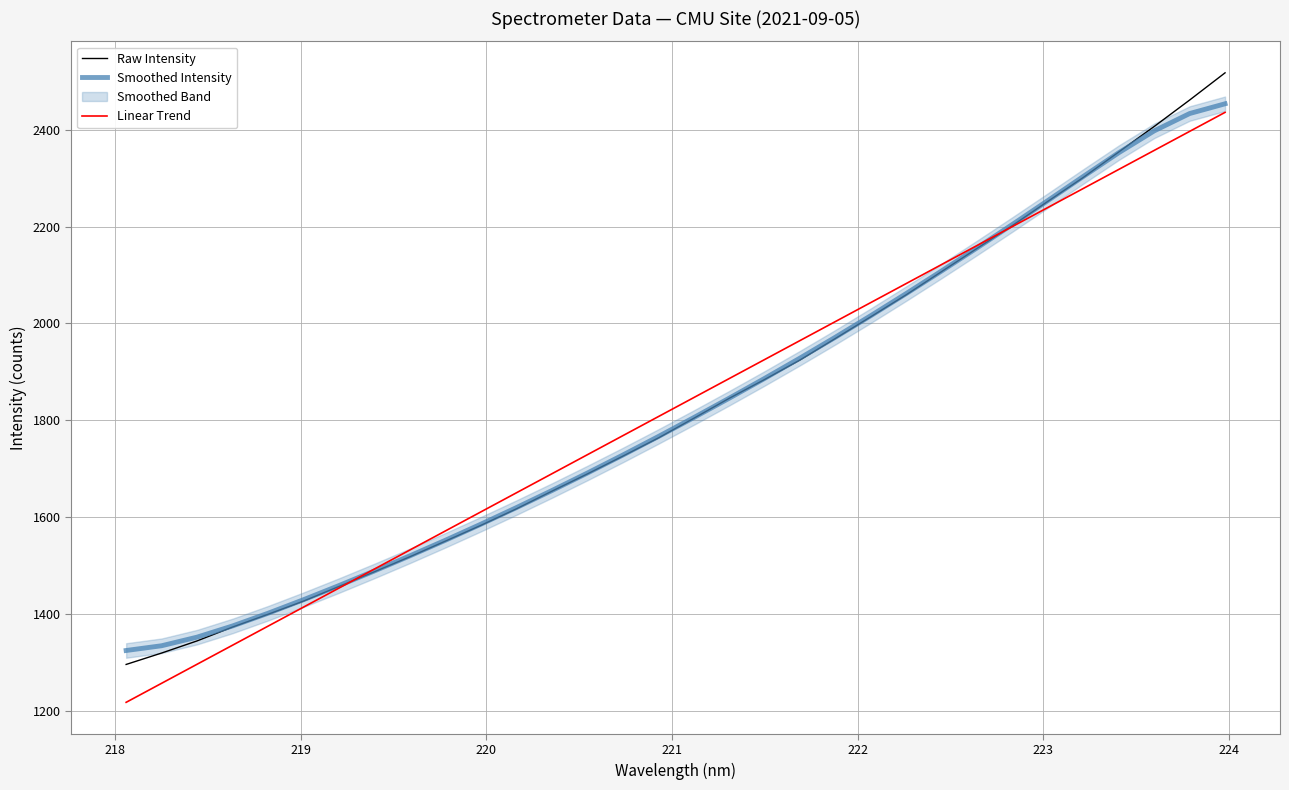

After their last crossing, which series has the higher values: Smoothed Intensity or Raw Intensity?

Raw Intensity